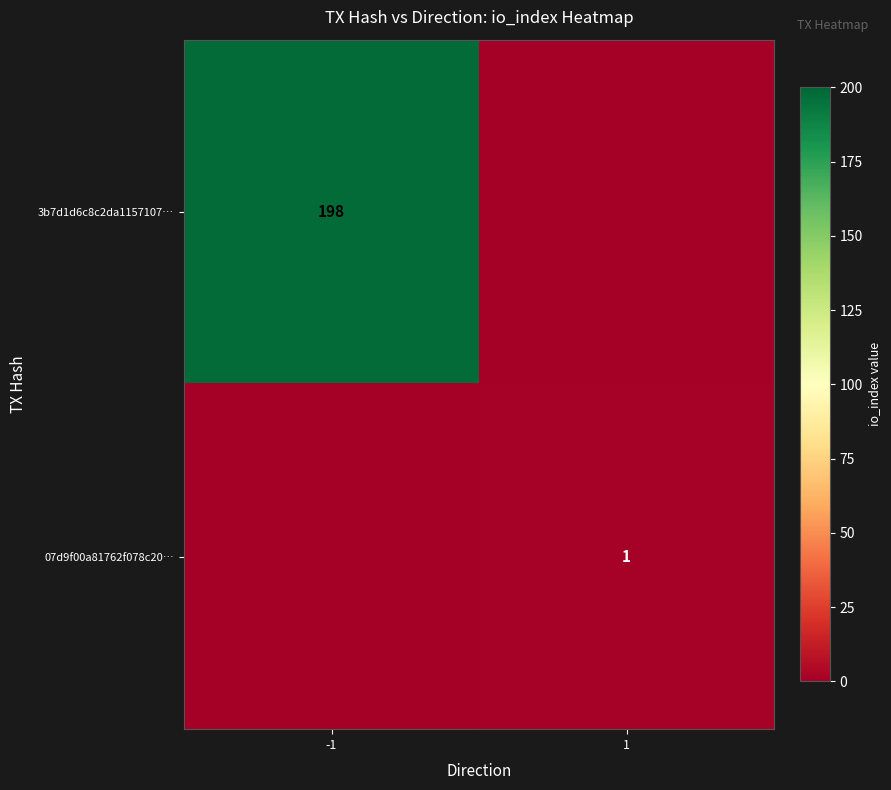

Which category has the lowest value across all series?

1